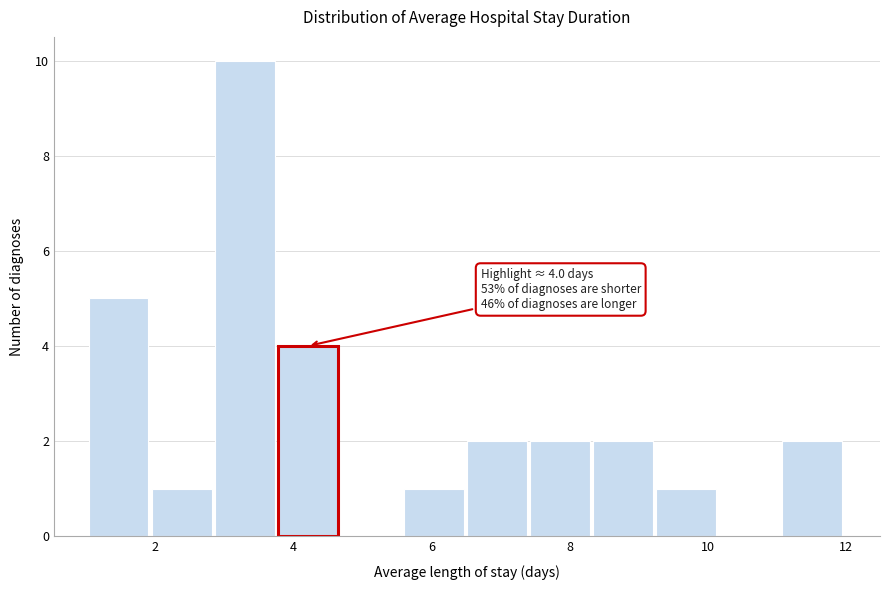

Which range on the x-axis has the tallest bar?

2.8 to 3.8